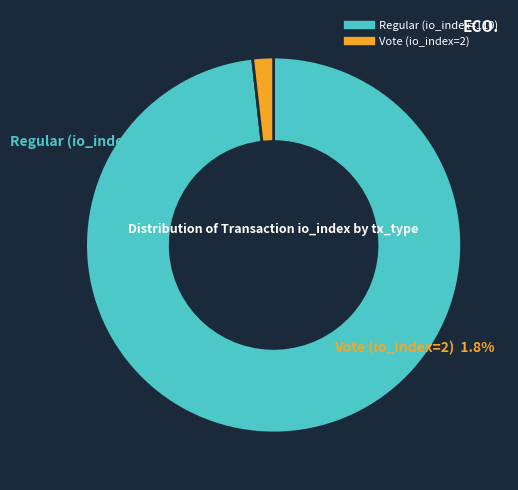

Combined, do Vote (io_index=2) and Regular (io_index=110) account for over 50%?

Yes